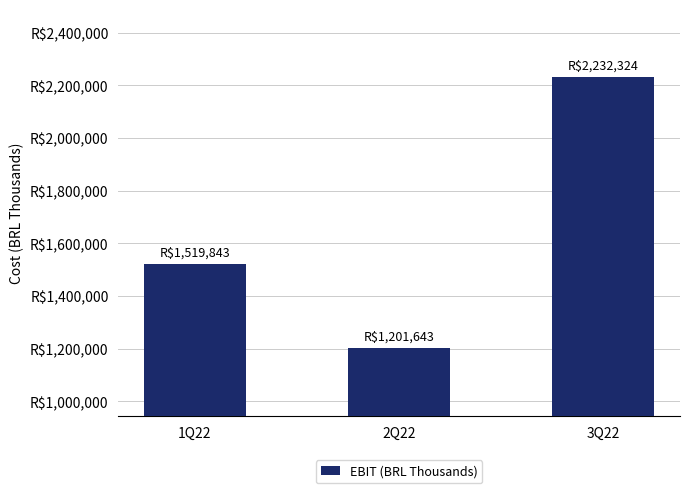

Are the bars horizontal?

No